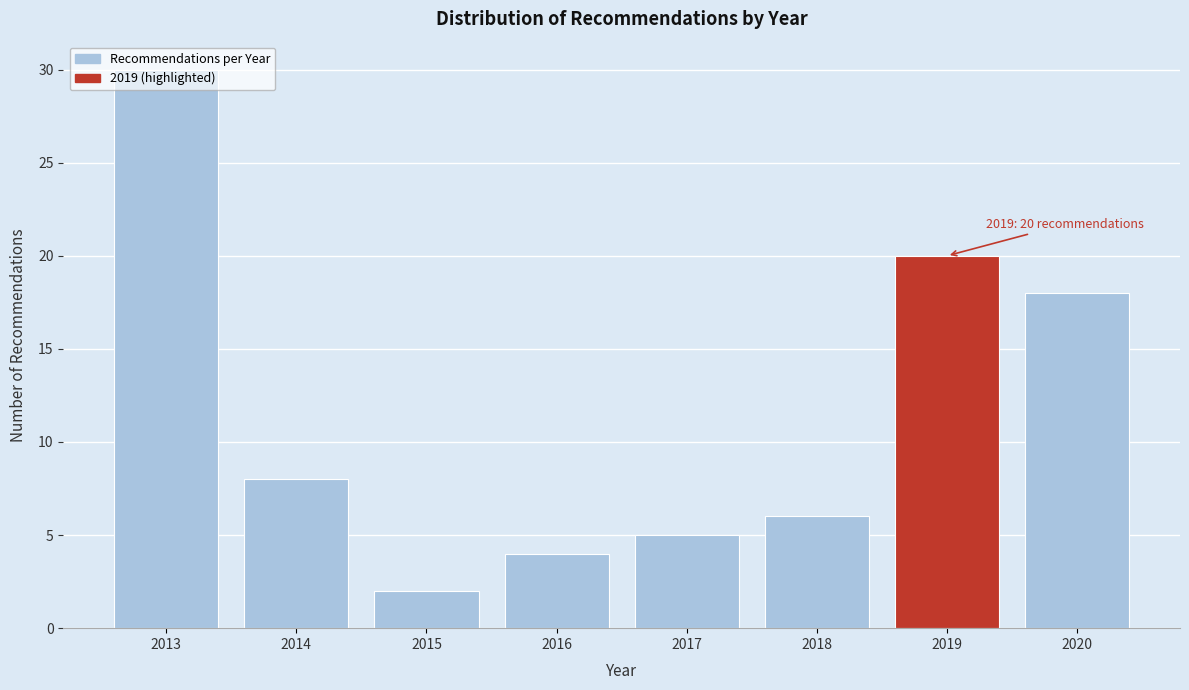

True or false: the data shows 5 at 2017.

True